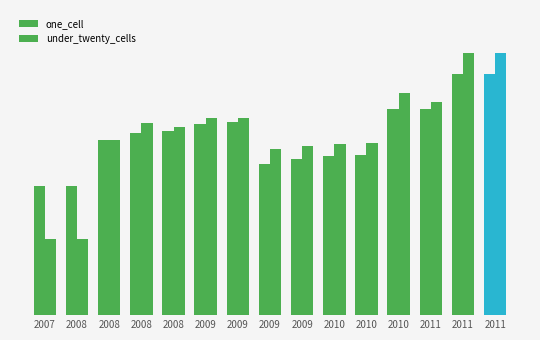

Where is under_twenty_cells nearest to the value 666?

2009